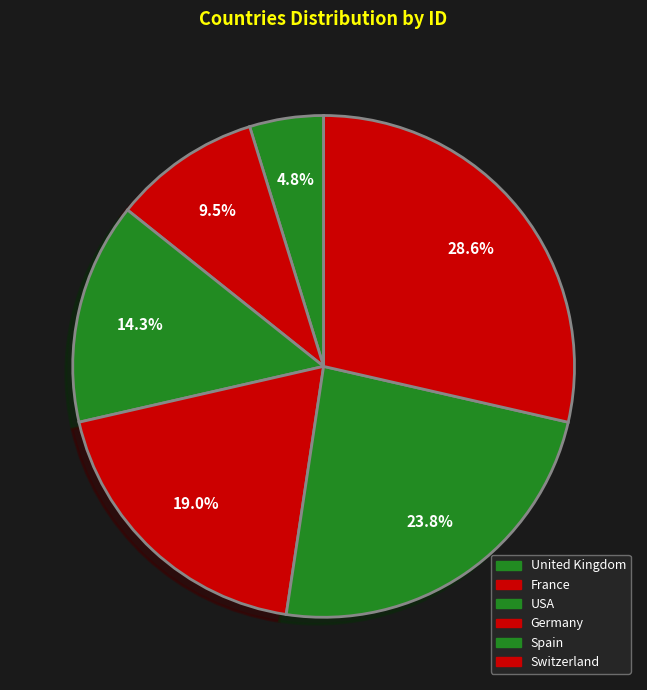

Is USA the majority of the pie?

No